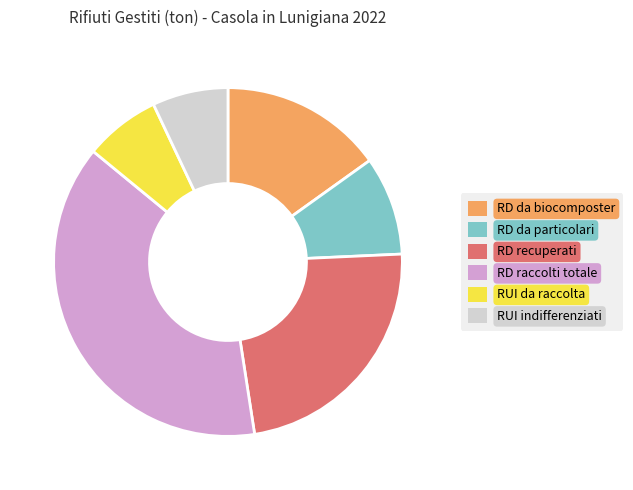

Which category has the biggest portion of the pie?

RD raccolti totale